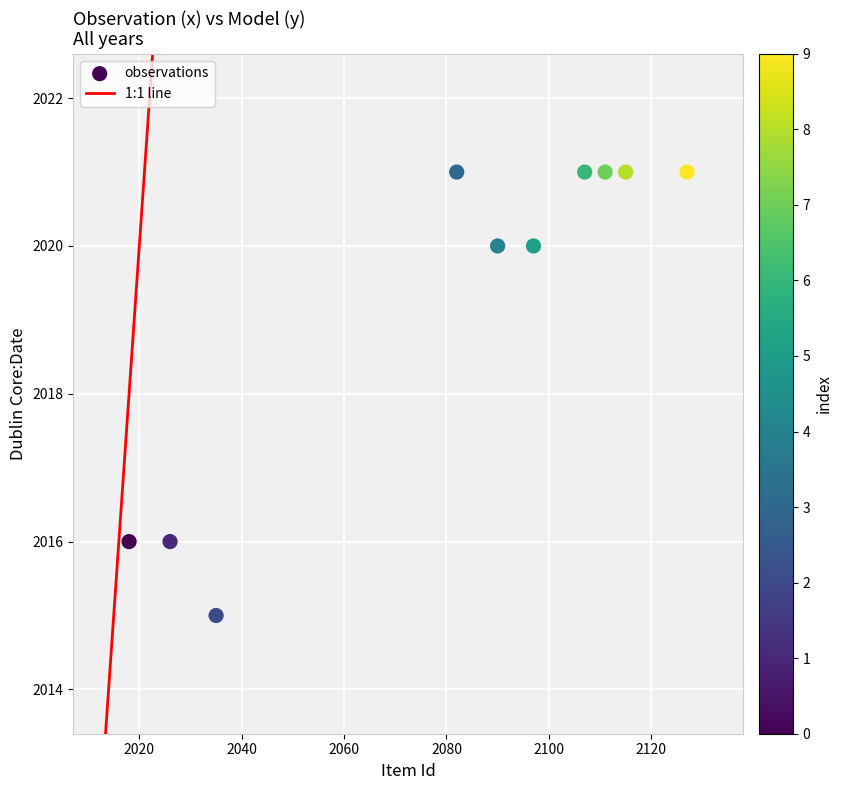

What is the range of X values (max minus min)?

109